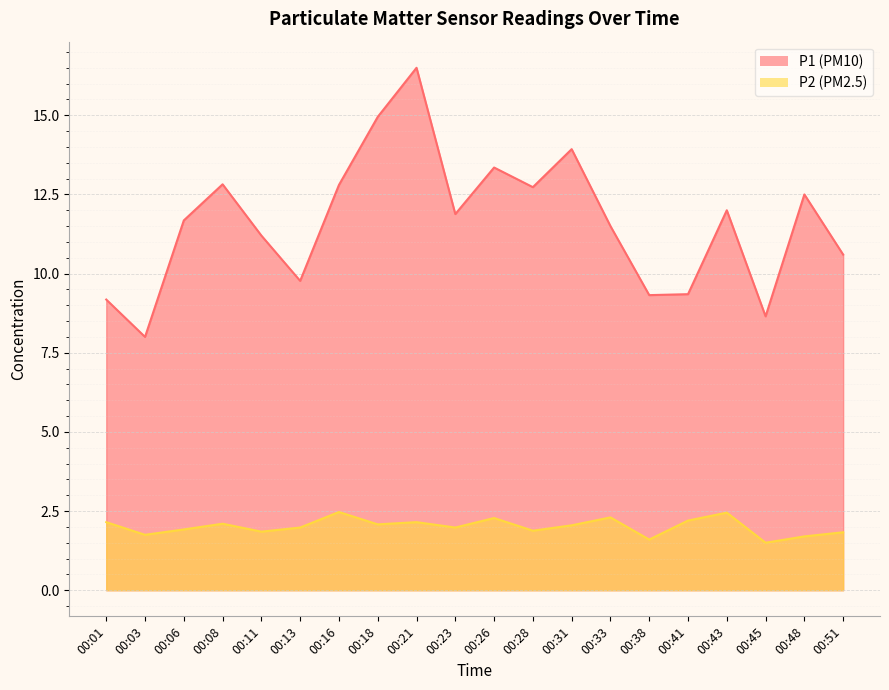

What are all the series names shown in the legend?

P1, P2